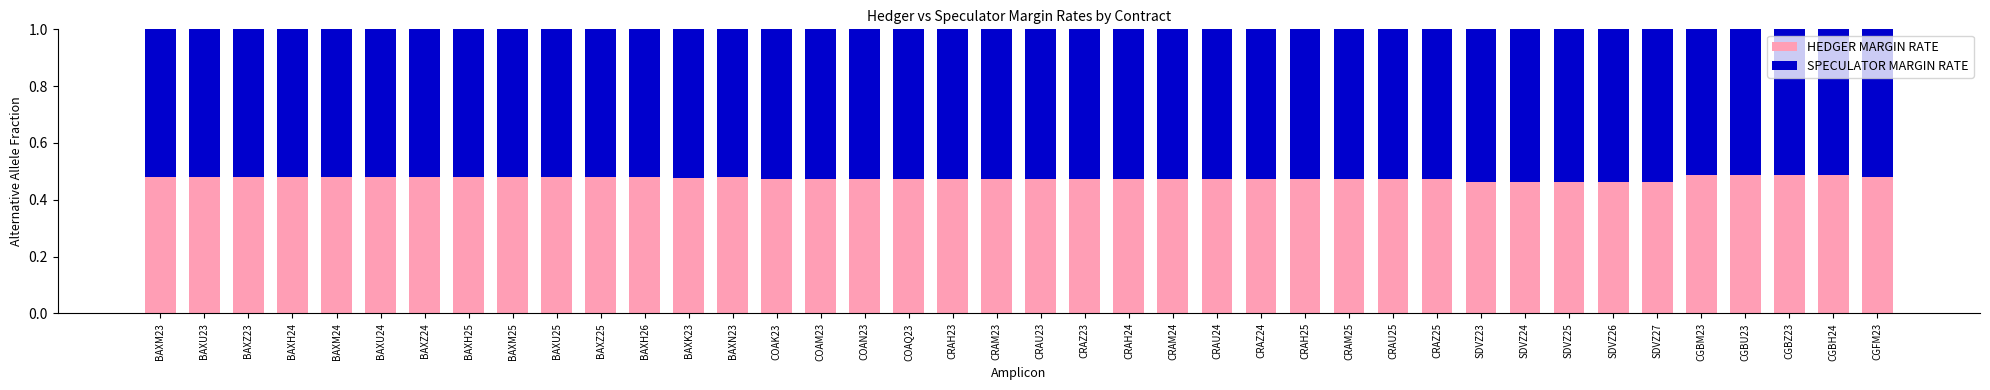

What is the total value across all series at COAQ23?

1.0